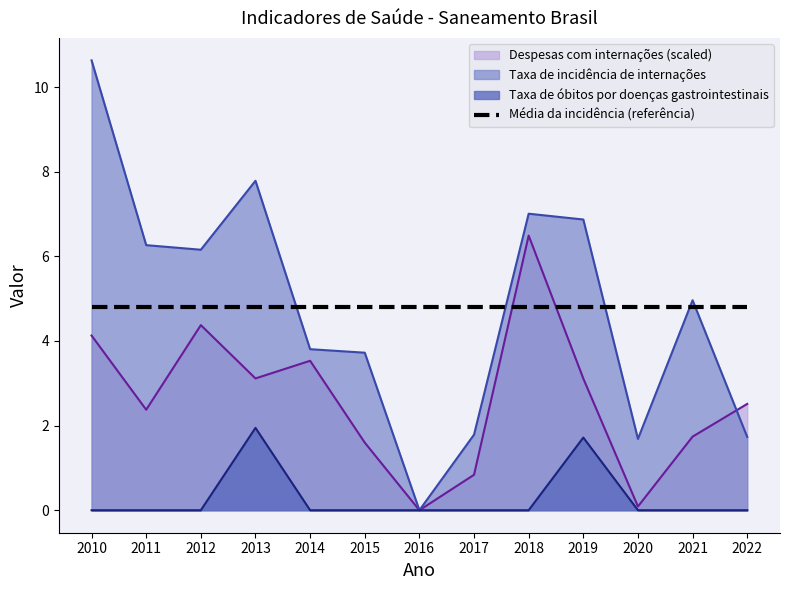

Count the number of data series in this chart.

4